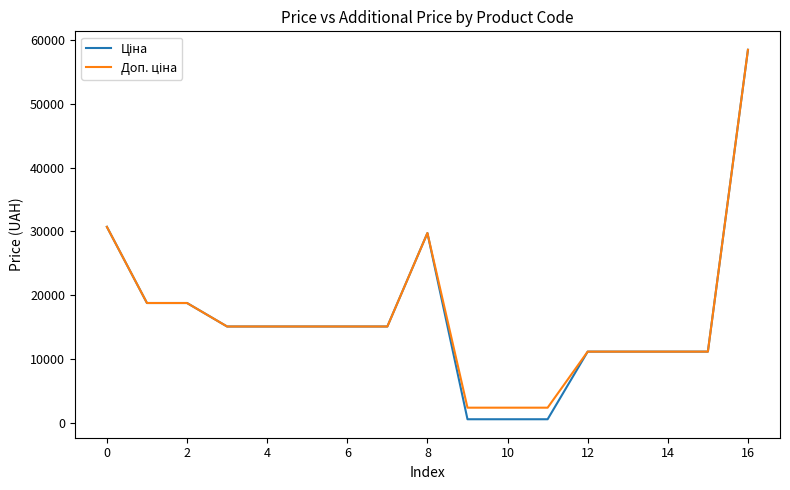

What is the maximum value shown in the chart?

58426.5